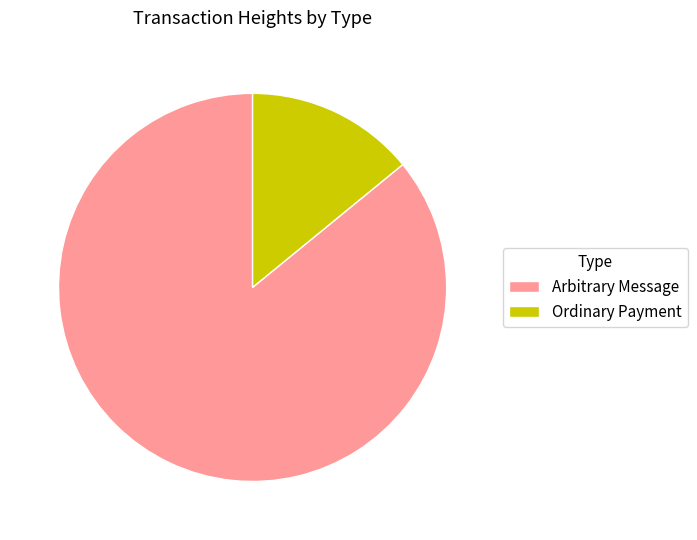

True or false: Ordinary Payment accounts for 14% of the total.

True